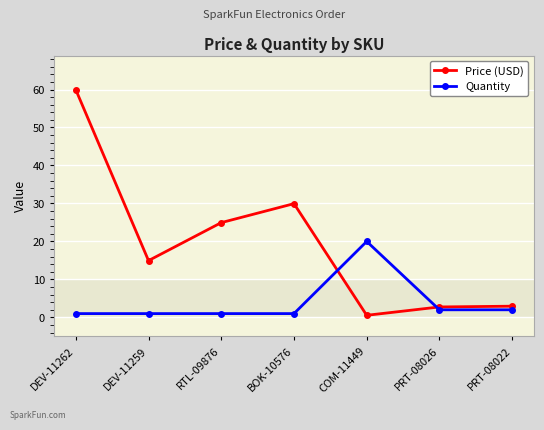

What is the label of the 3rd point from the right?

COM-11449